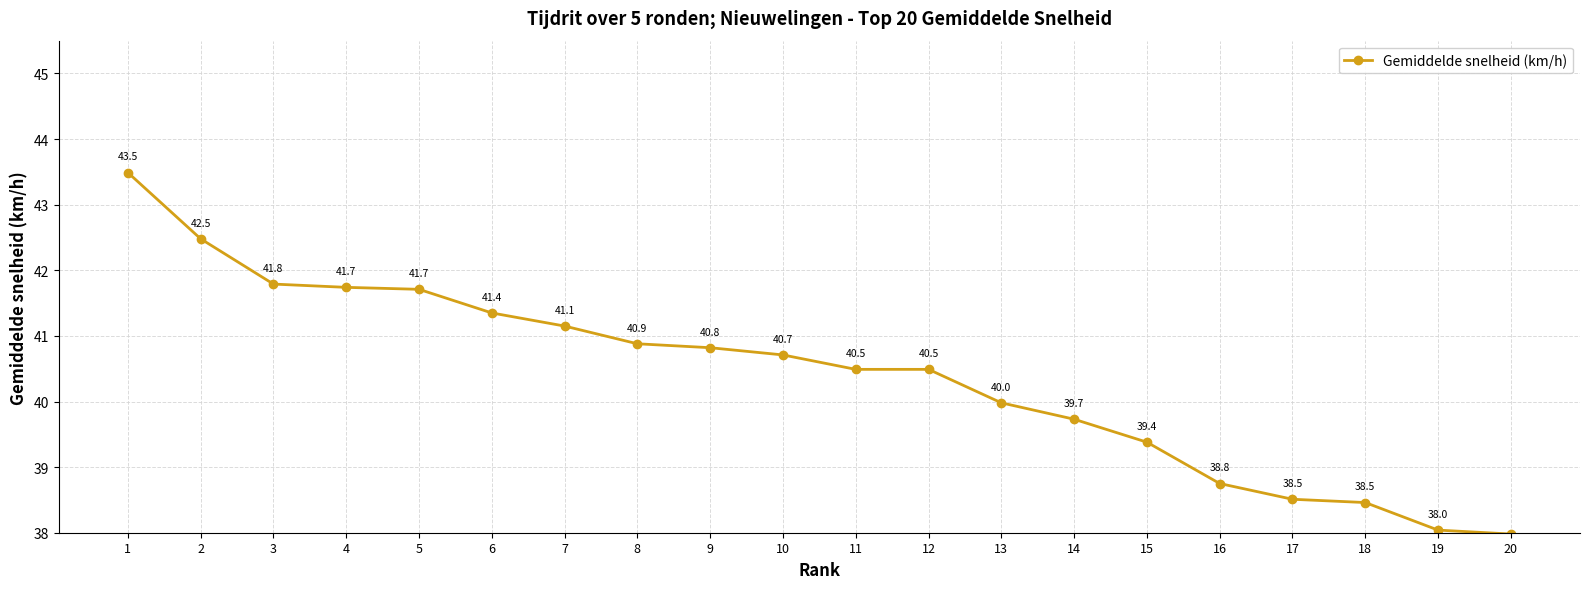

What value does the data have at 20?

38.0